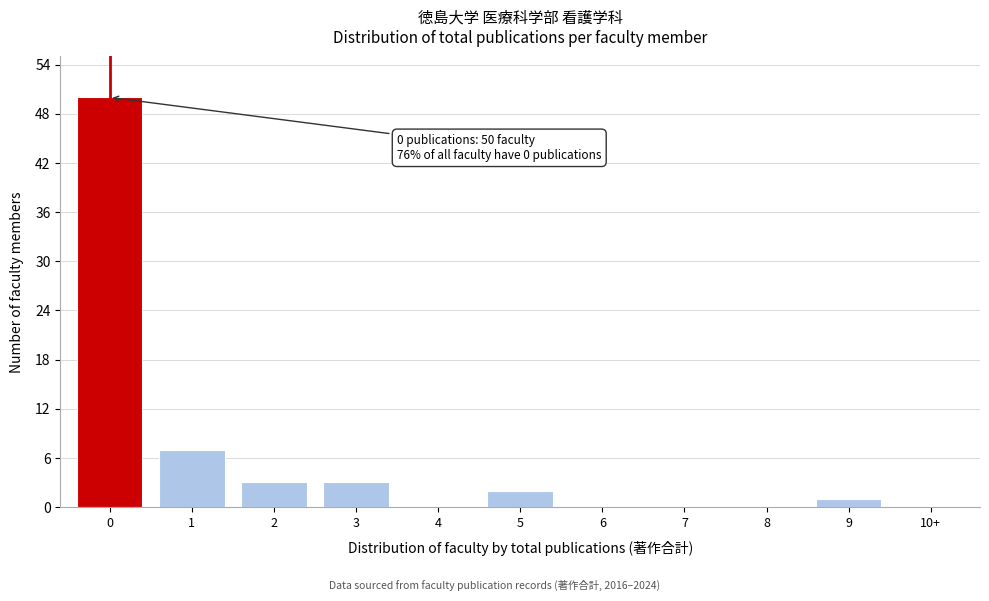

Reading right to left, extract all data points from this chart.

10+=0	9=1	8=0	7=0	6=0	5=2	4=0	3=3	2=3	1=7	0=50